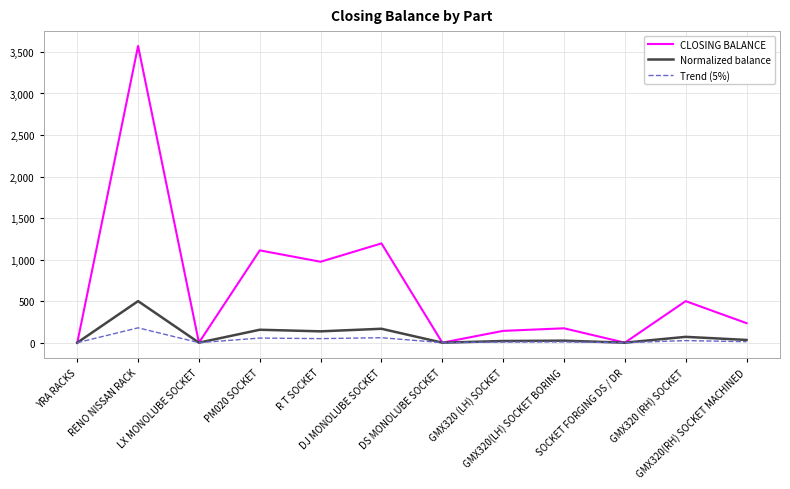

Which series has the largest range (max minus min)?

CLOSING BALANCE